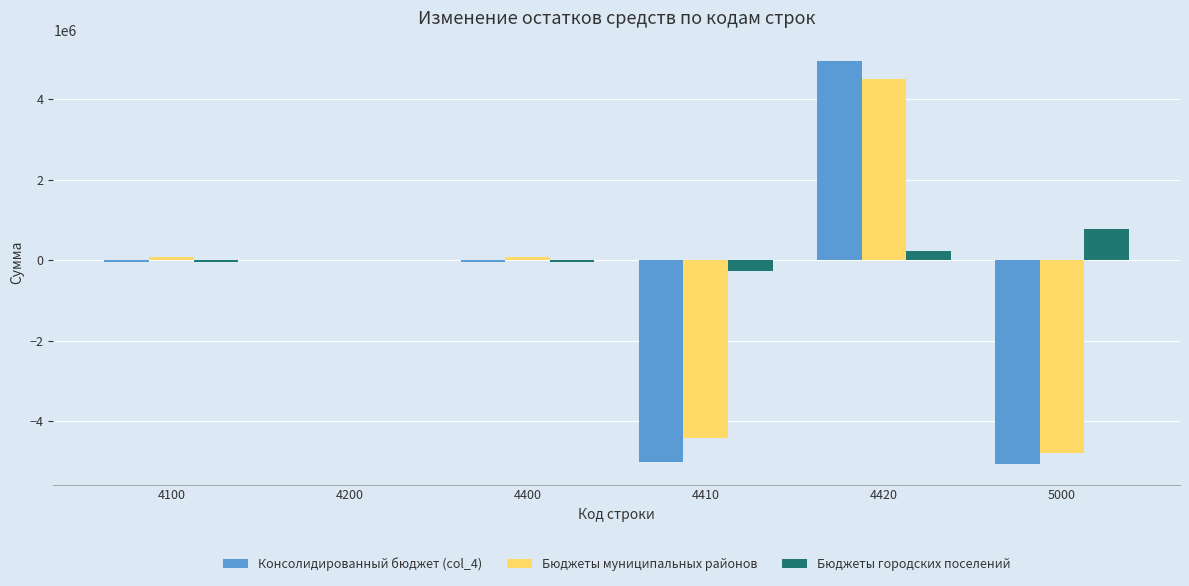

What are all the series names shown in the legend?

Консолидированный бюджет (col_4), Бюджеты муниципальных районов, Бюджеты городских поселений